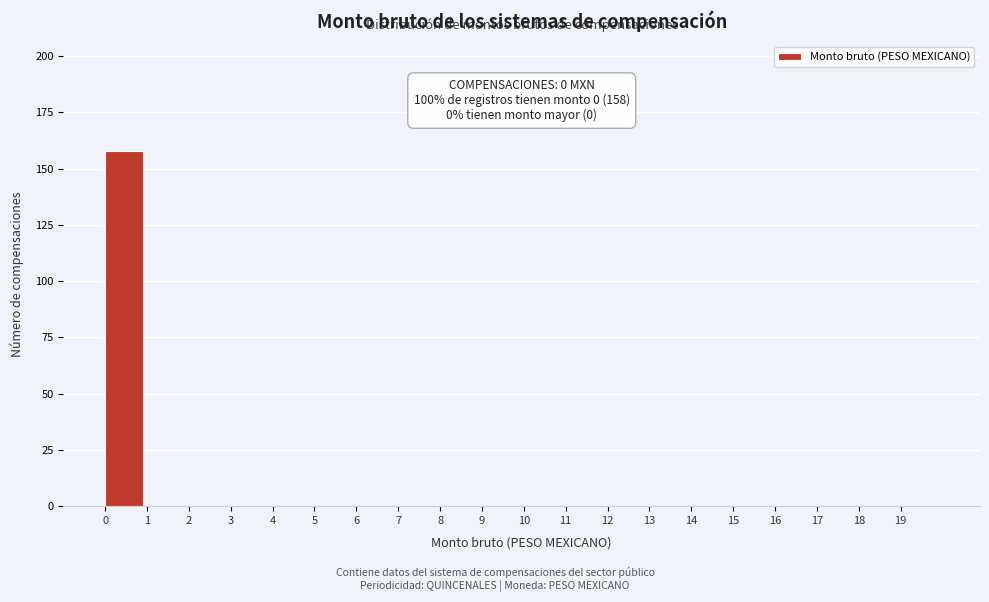

Reading left to right, transcribe all the data shown in this chart.

0=158	1=0	2=0	3=0	4=0	5=0	6=0	7=0	8=0	9=0	10=0	11=0	12=0	13=0	14=0	15=0	16=0	17=0	18=0	19=0